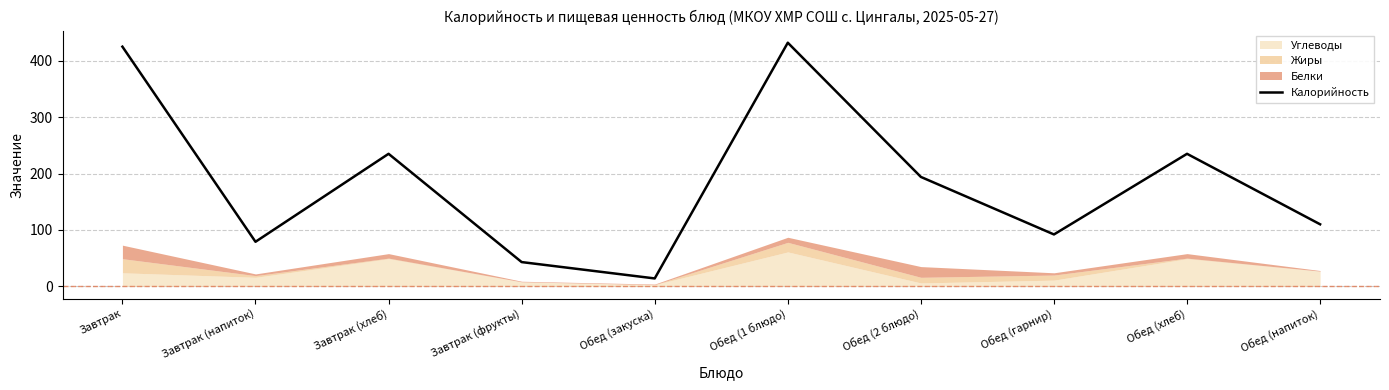

How many values exceed 194?

4